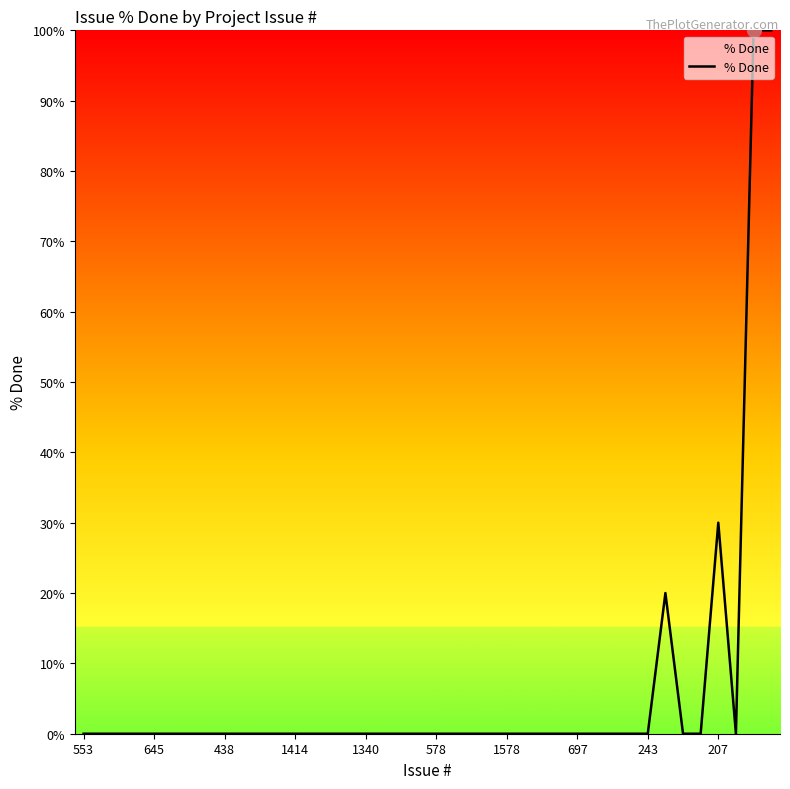

What is the greatest value displayed?

100